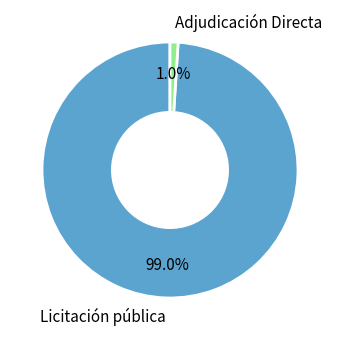

What is the largest slice in the pie chart?

Licitación pública